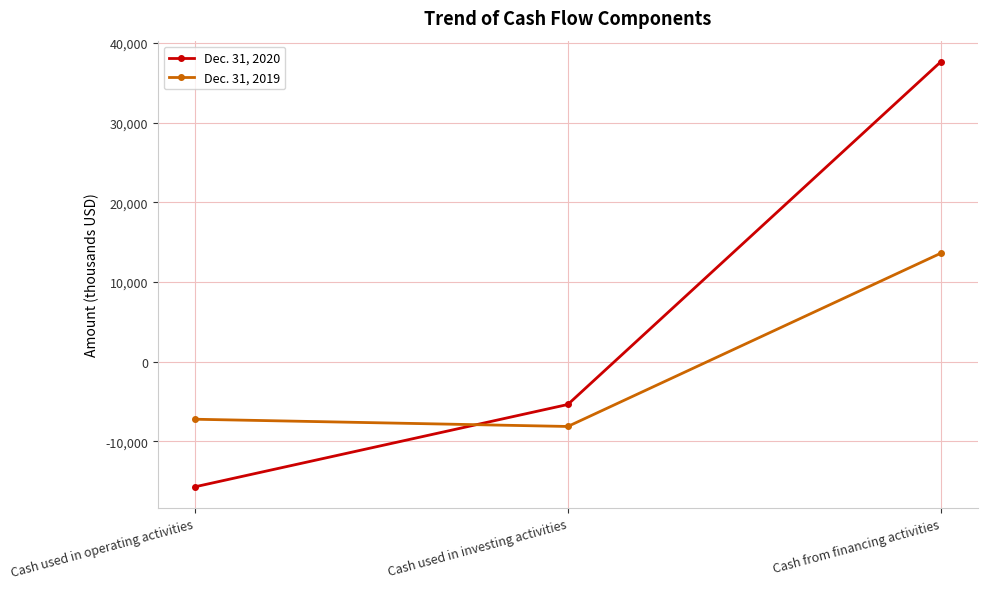

What is the difference between the highest and lowest values at Cash from financing activities?

24024000